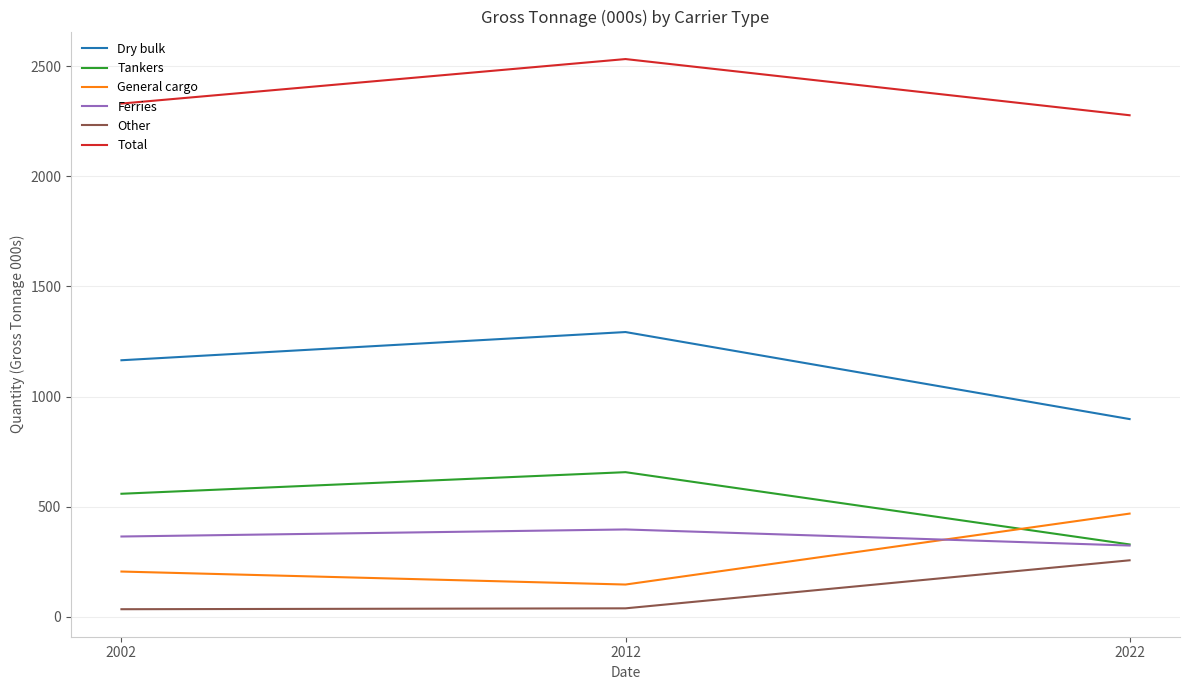

Between 2012 and 2022, which series saw the biggest shift?

Dry bulk